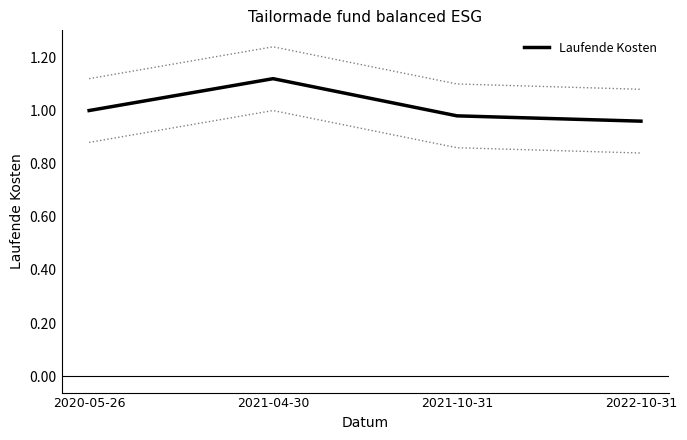

Rank the categories by value from highest to lowest.

2021-04-30, 2020-05-26, 2021-10-31, 2022-10-31